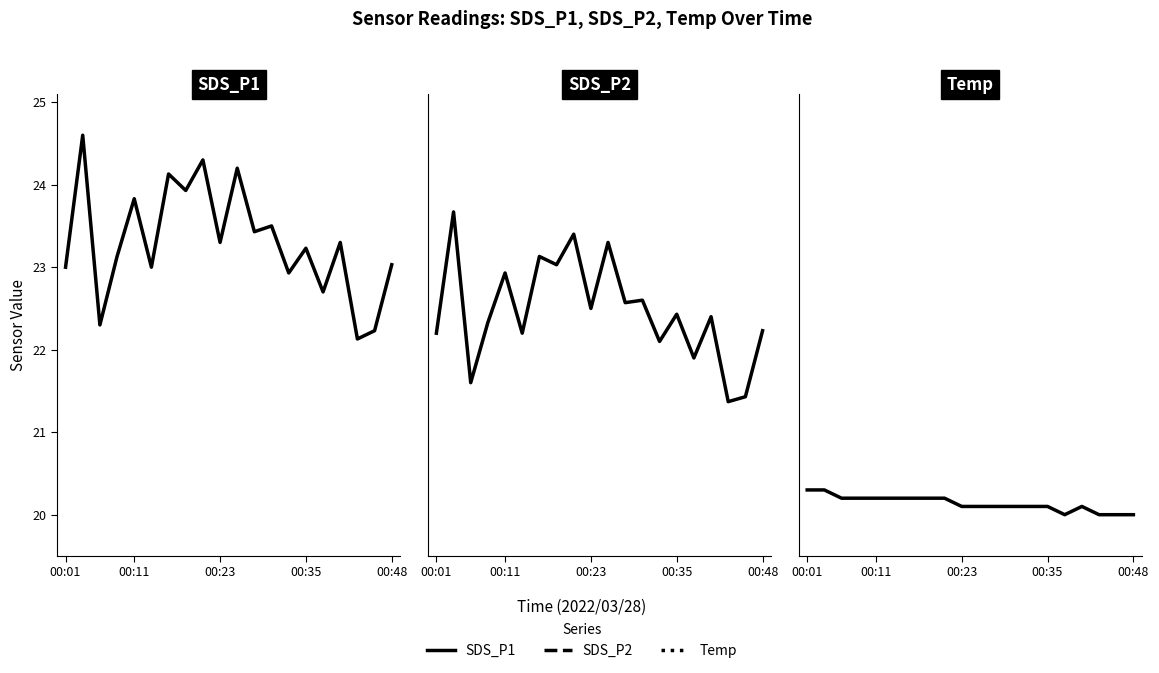

At how many categories does at least one series exceed 20?

20